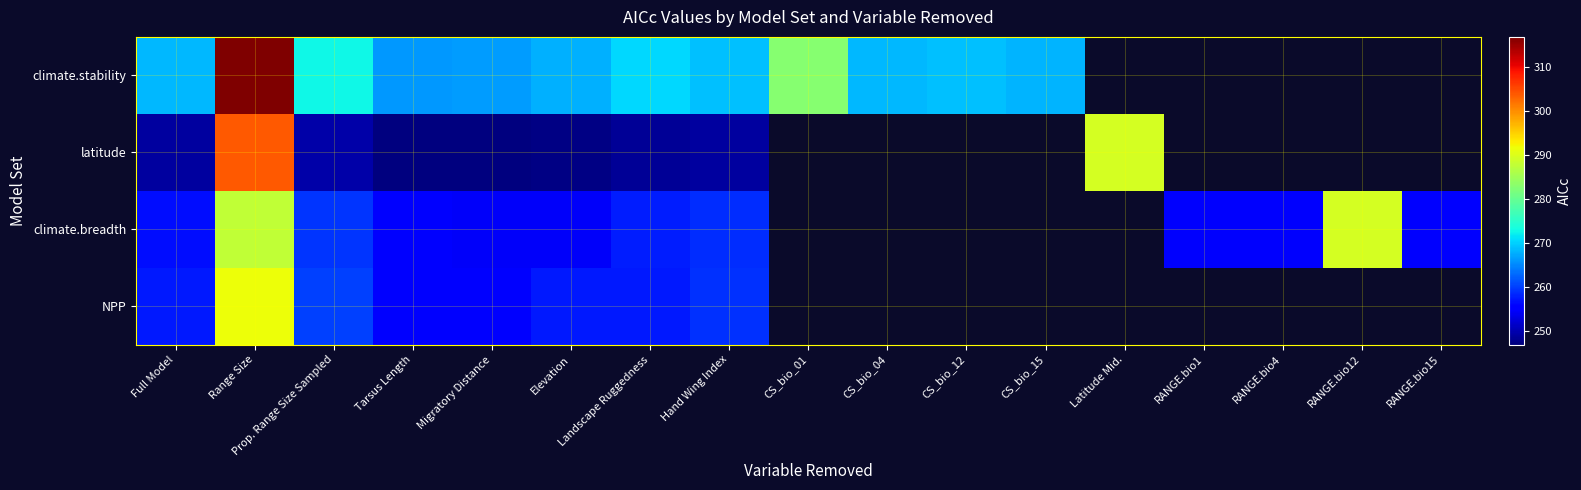

Which category has the lowest value in the climate.stability series?

Tarsus Length